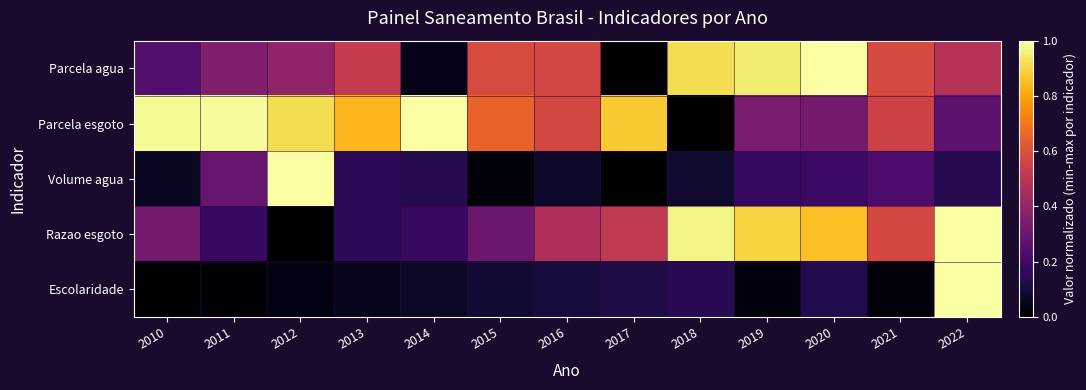

At which category is the sum across all series the highest?

2022